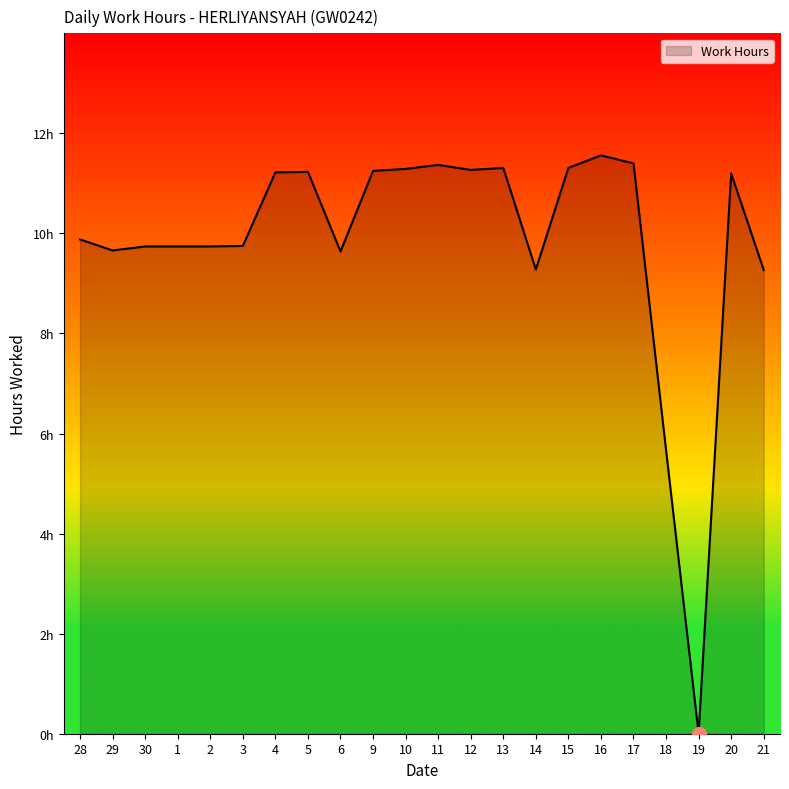

True or false: there are more than 0 points higher than both neighbors.

True